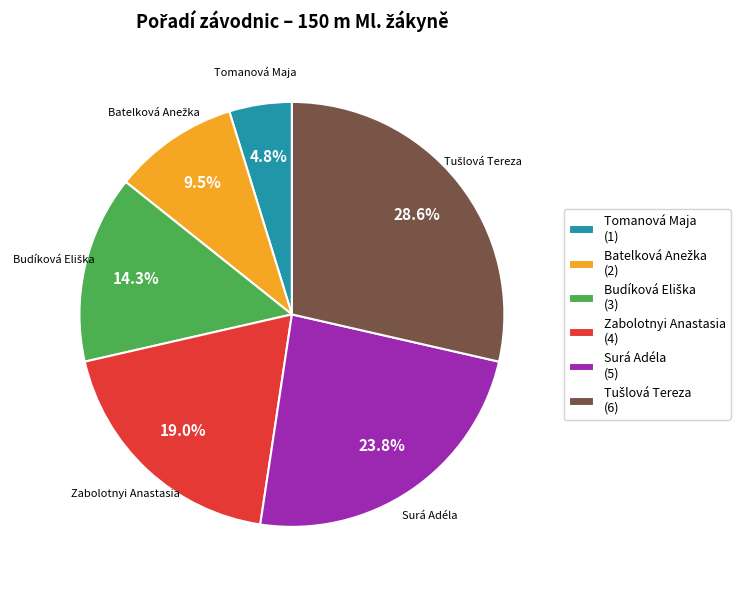

Is there any slice that represents more than half of the pie?

No